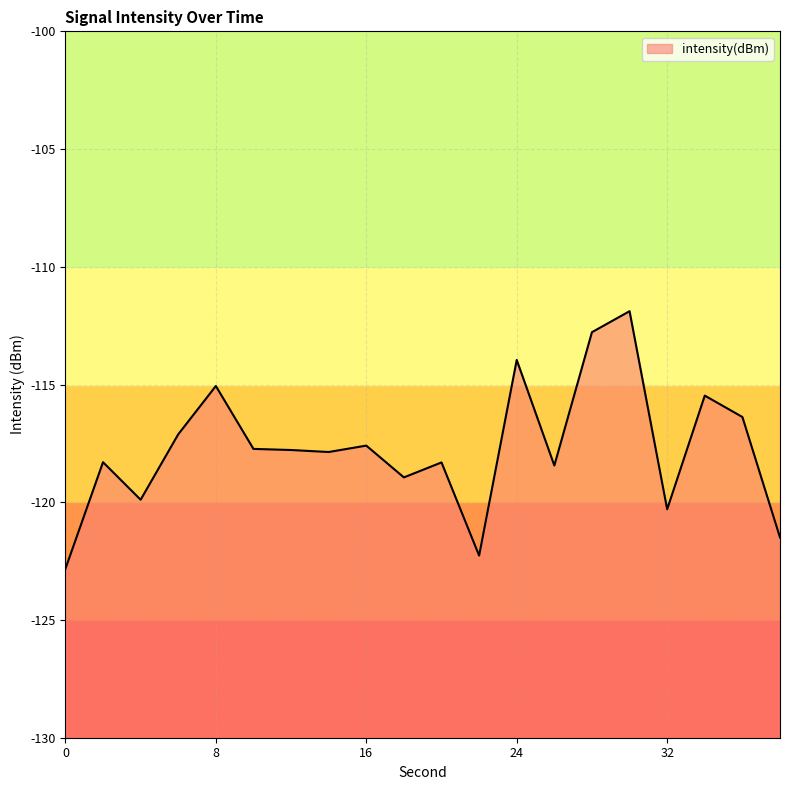

Between 2 and 0, which is larger?

2